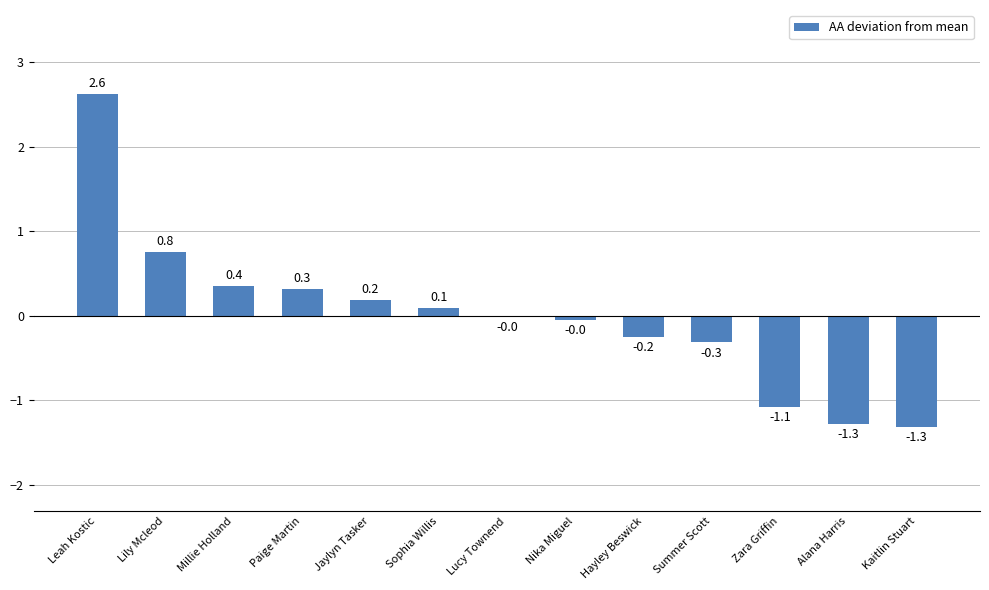

Between Summer Scott and Nika Miguel, which is larger?

Nika Miguel